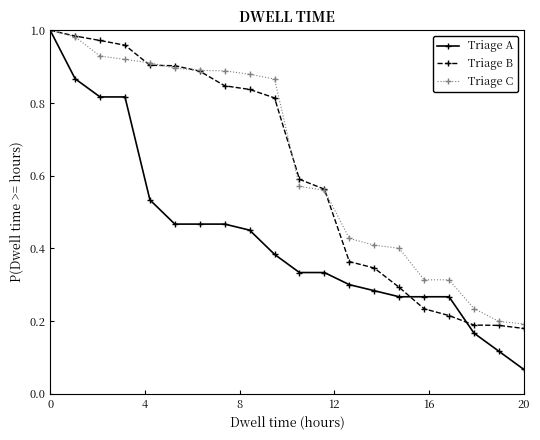

How many lines are shown in the chart?

3